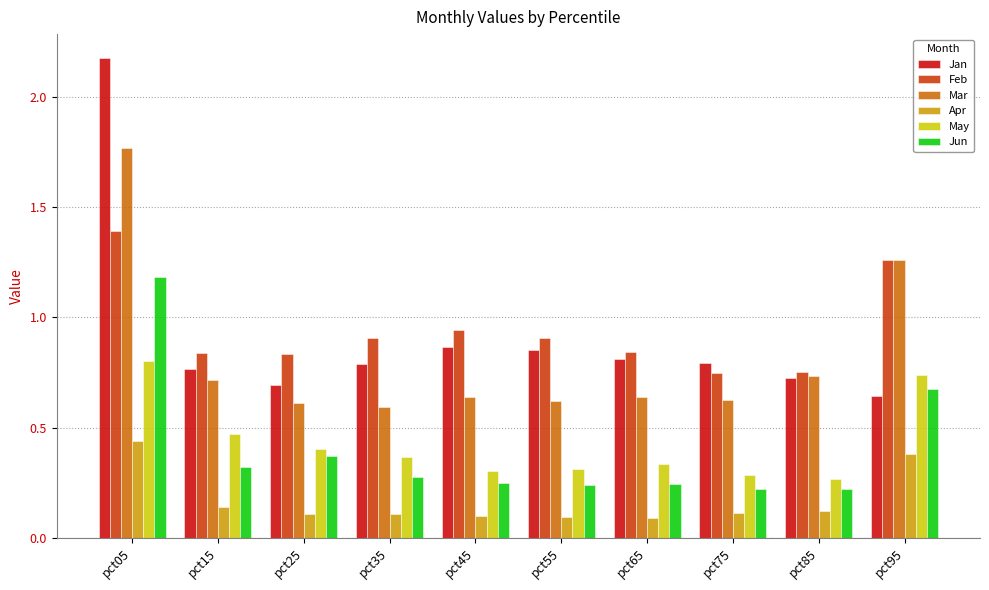

What is the sum of all Jun values?

4.0